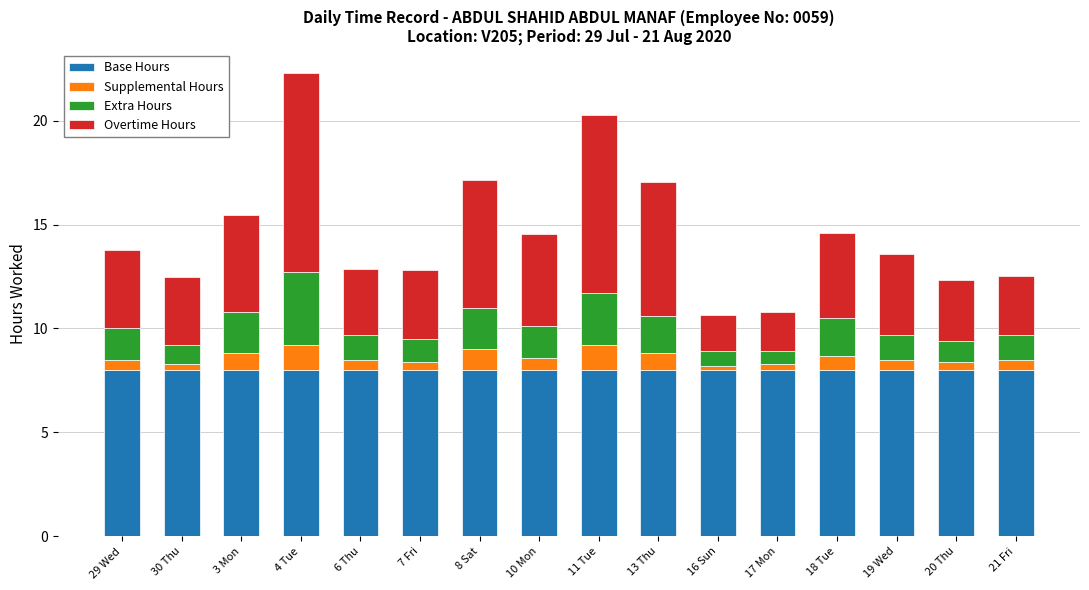

At which category is the sum across all series the highest?

4 Tue